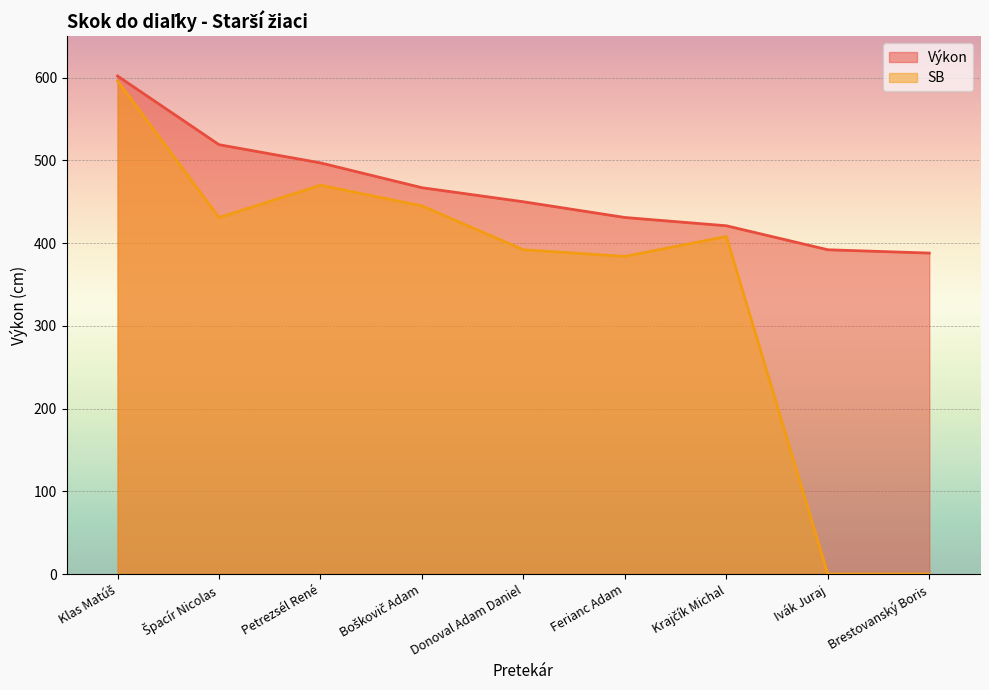

What is the spread (max minus min) of values at Brestovanský Boris?

388